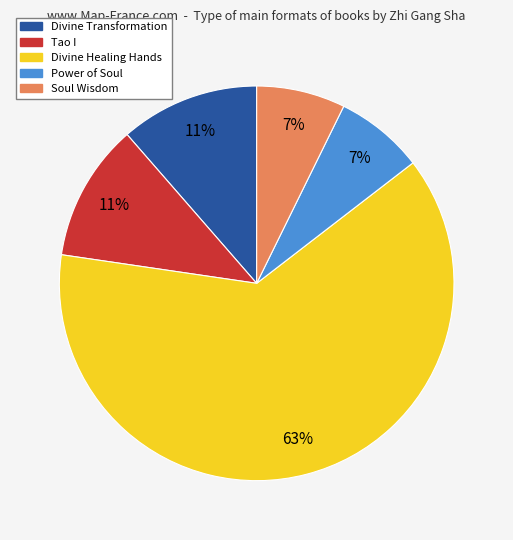

To the nearest percent, what percentage of the pie is Soul Wisdom?

7%